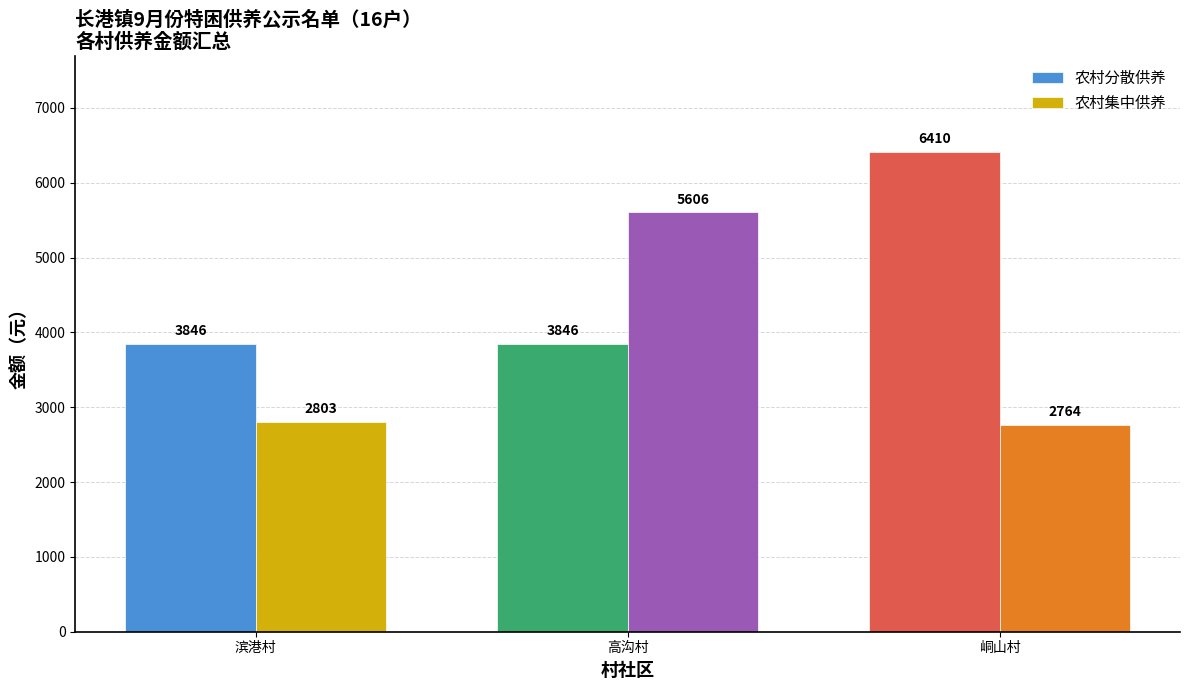

Reading left to right, extract all data points from this chart.

农村分散供养: 滨港村=3846	高沟村=3846	峒山村=6410
农村集中供养: 滨港村=2803	高沟村=5606	峒山村=2764